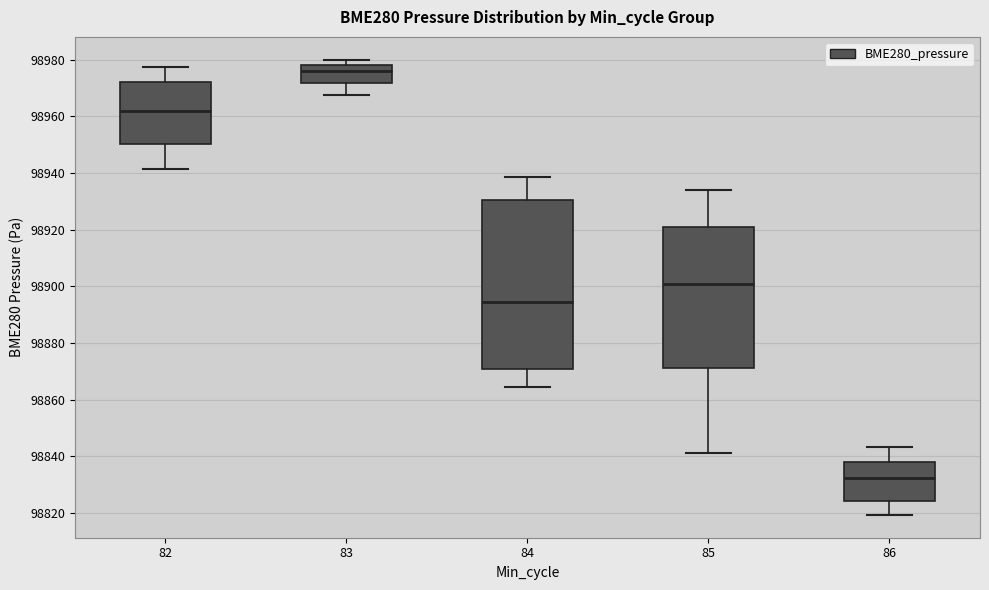

Reading left to right, transcribe this box plot: for each box, give where its median line is, the range the box spans, and where its two whiskers end, as read against the y-axis. The values are not printed on the chart, so give them approximately, as read against the axis.

82: median 98962, box 98950 to 98972, whiskers 98942 to 98978
83: median 98976, box 98972 to 98978, whiskers 98968 to 98980
84: median 98894, box 98870 to 98930, whiskers 98864 to 98938
85: median 98900, box 98870 to 98920, whiskers 98842 to 98934
86: median 98832, box 98824 to 98838, whiskers 98820 to 98844